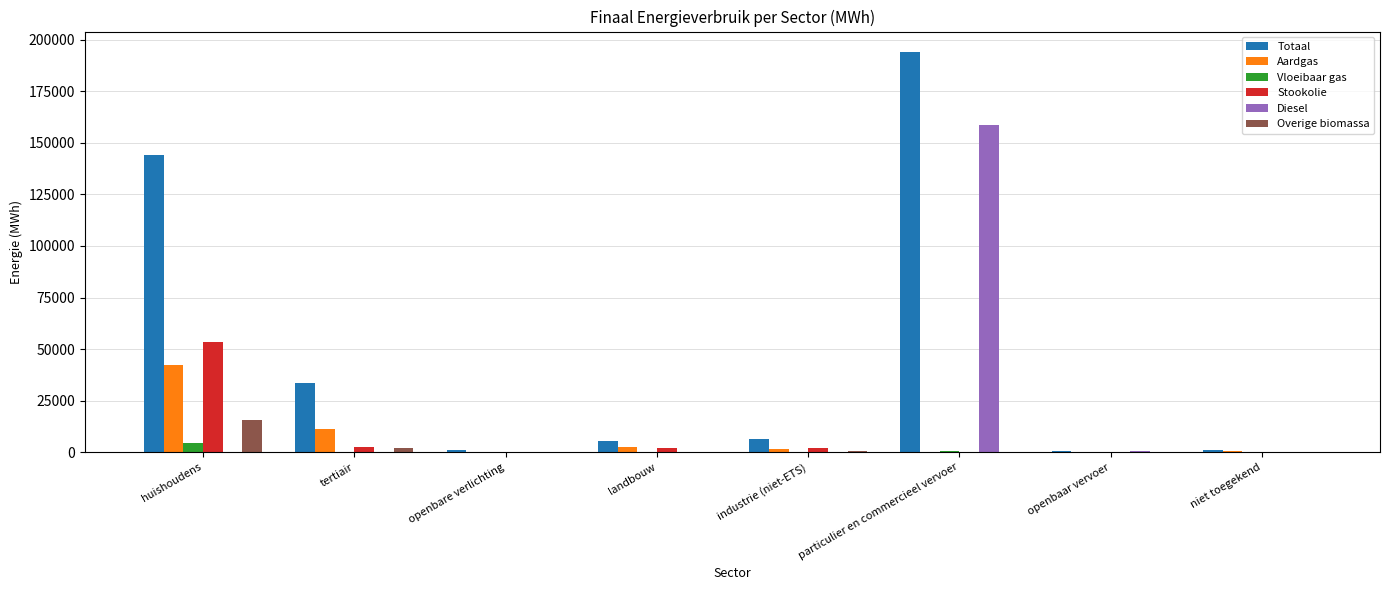

Read the Aardgas value at huishoudens.

42121.5